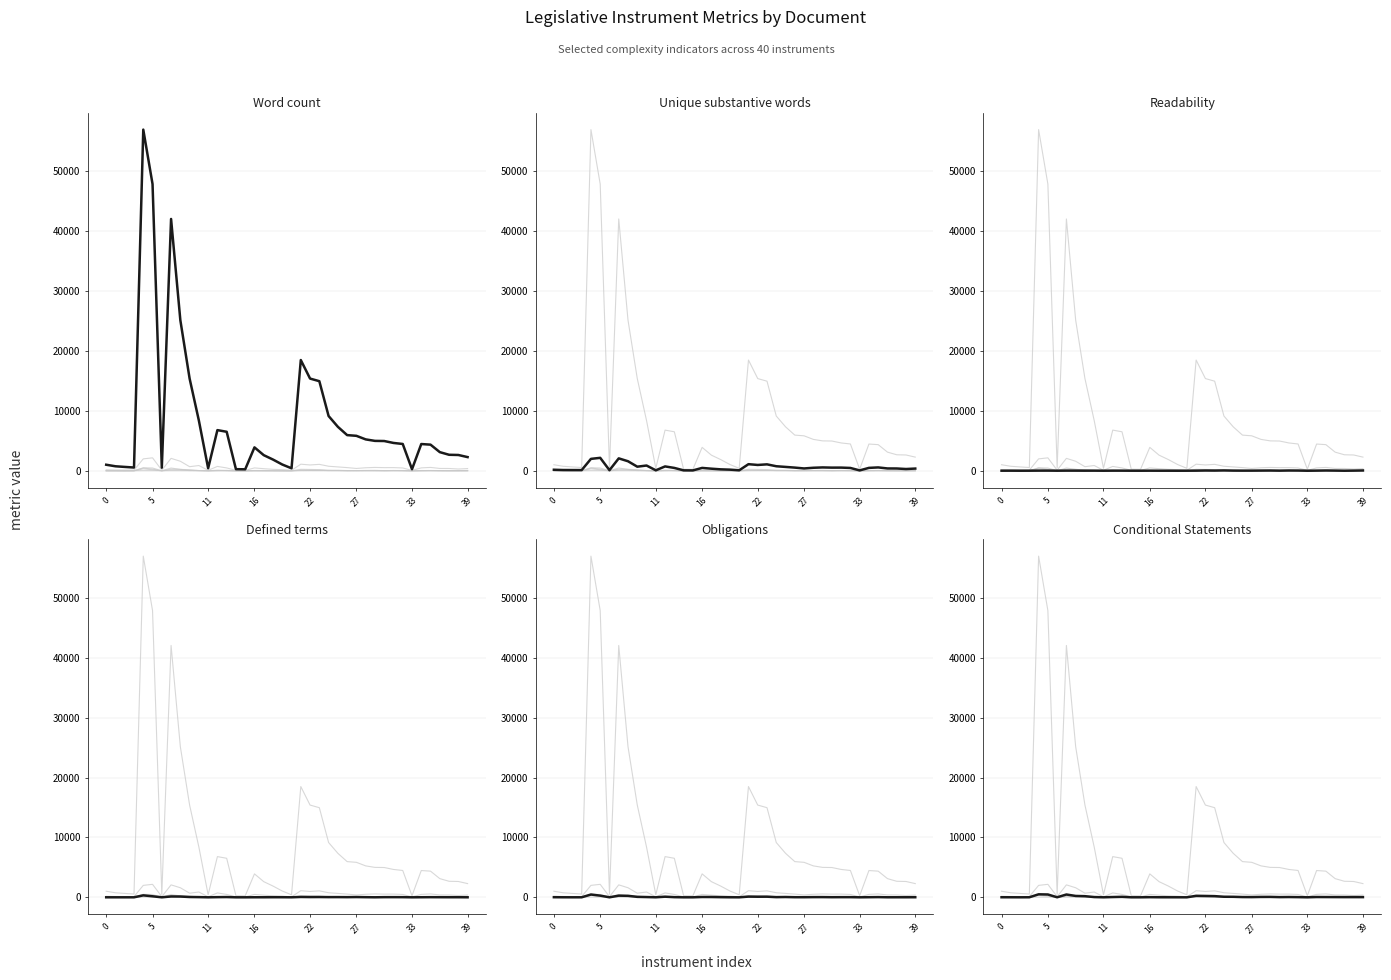

What is the highest value of the Word count series?

56972.0